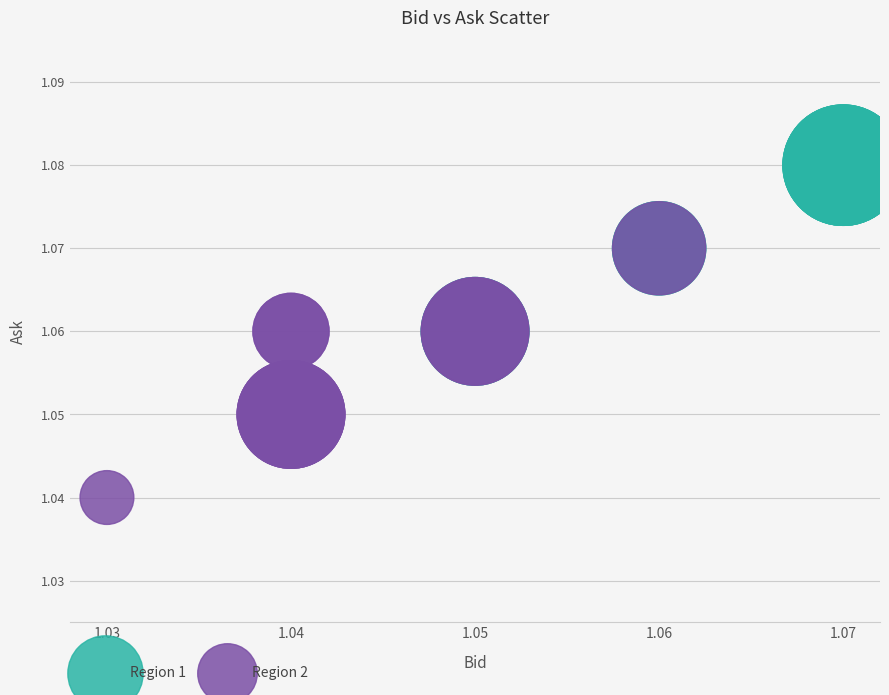

Which series has the widest spread of Y values?

Region 2